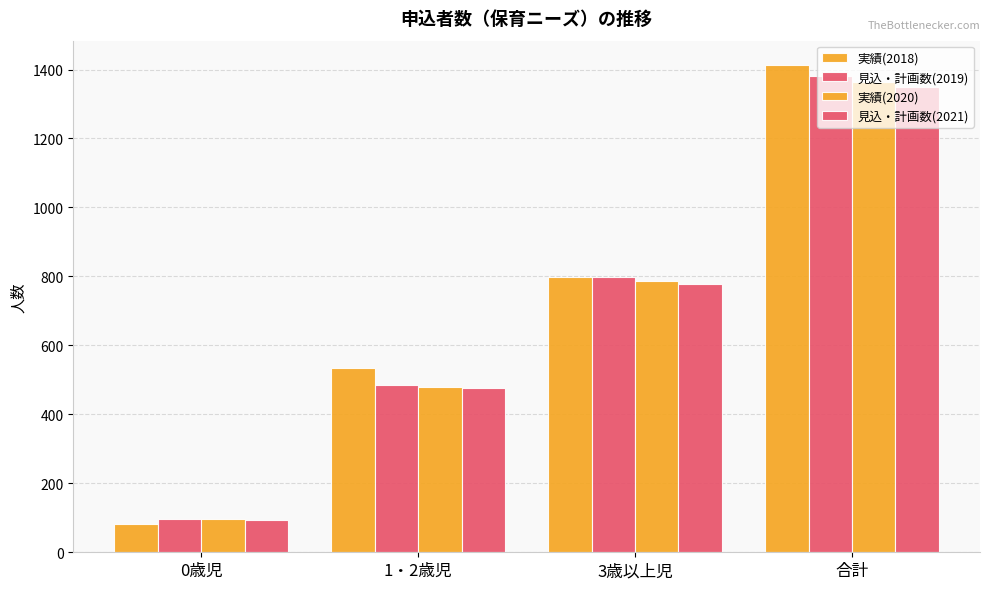

Which series has the widest spread of values?

実績(2018)